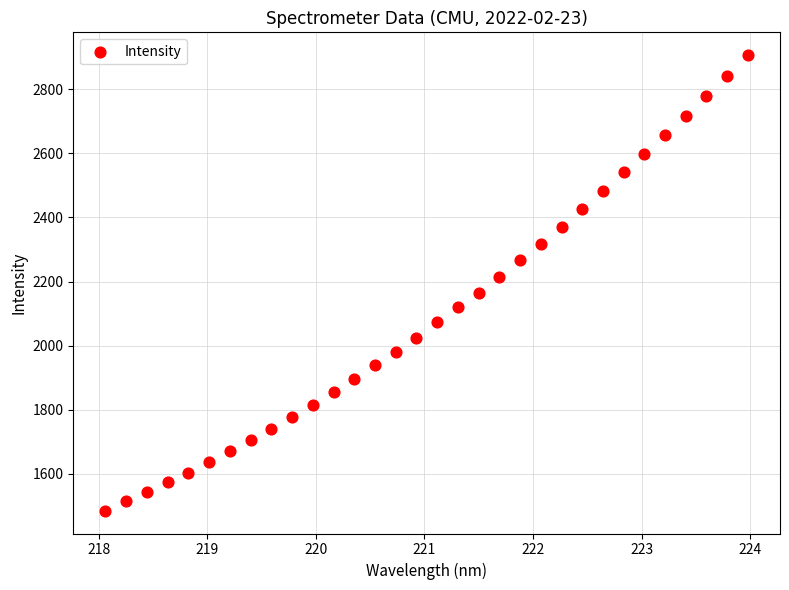

How many data points are displayed?

32